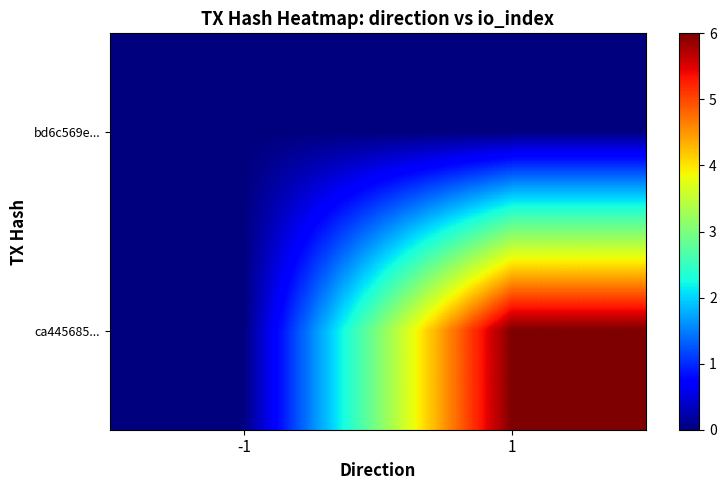

Which series has the widest spread of values?

ca445685...